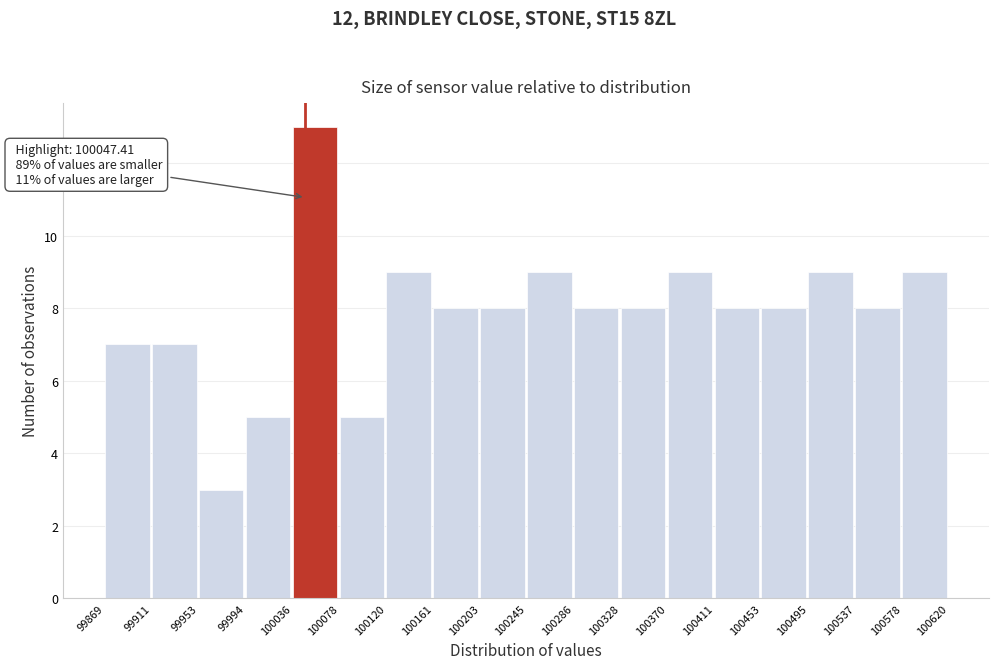

Over which range of the x-axis is the bar tallest?

100036 to 100078